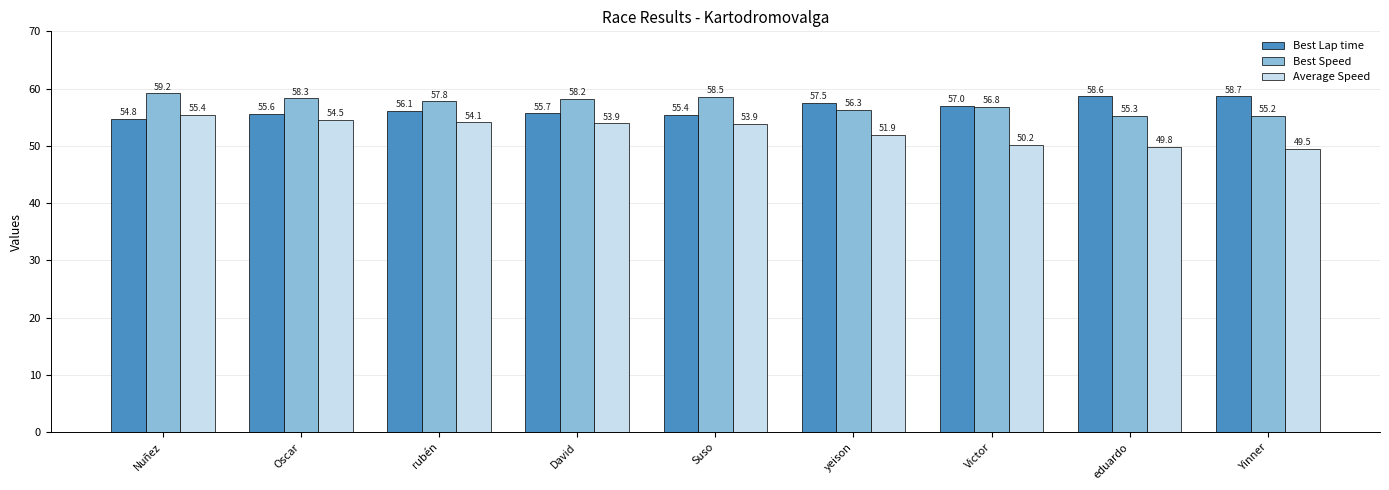

What is the label of the 5th bar from the right?

Suso